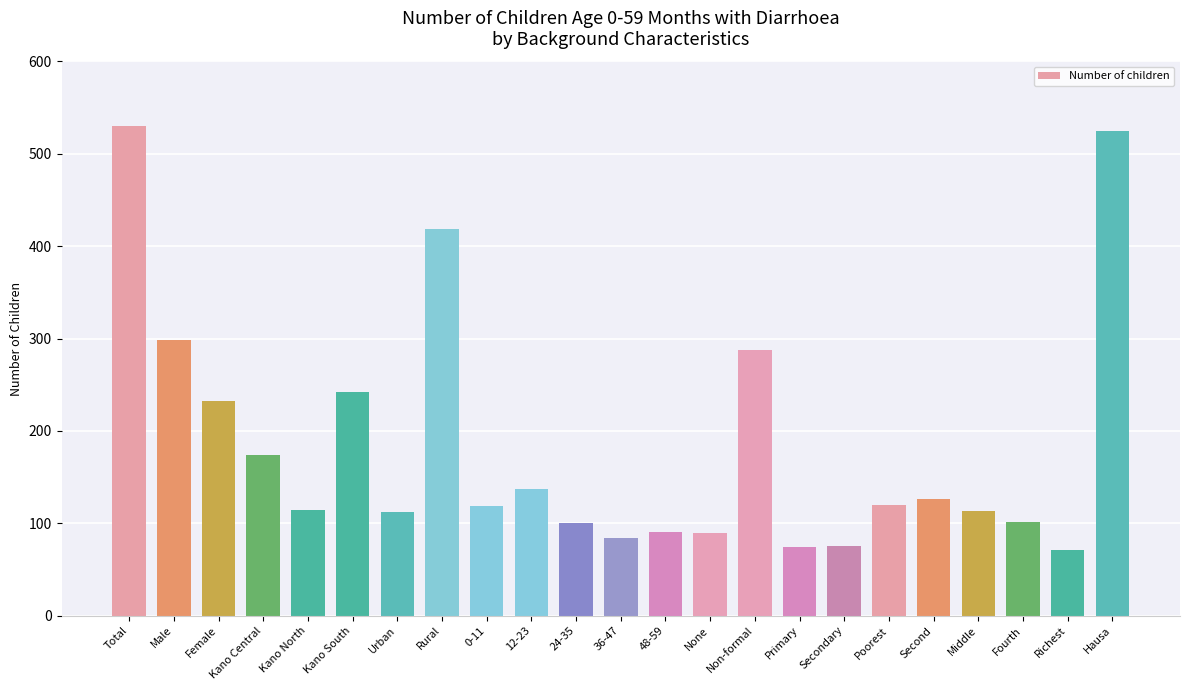

What position from the left is Kano Central?

4